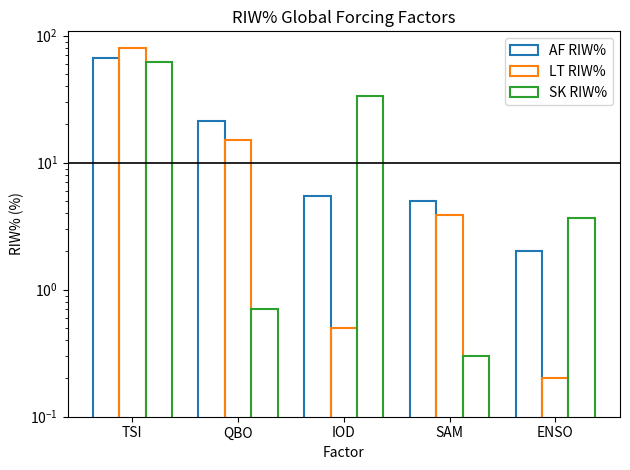

Which series has the largest range (max minus min)?

LT RIW%